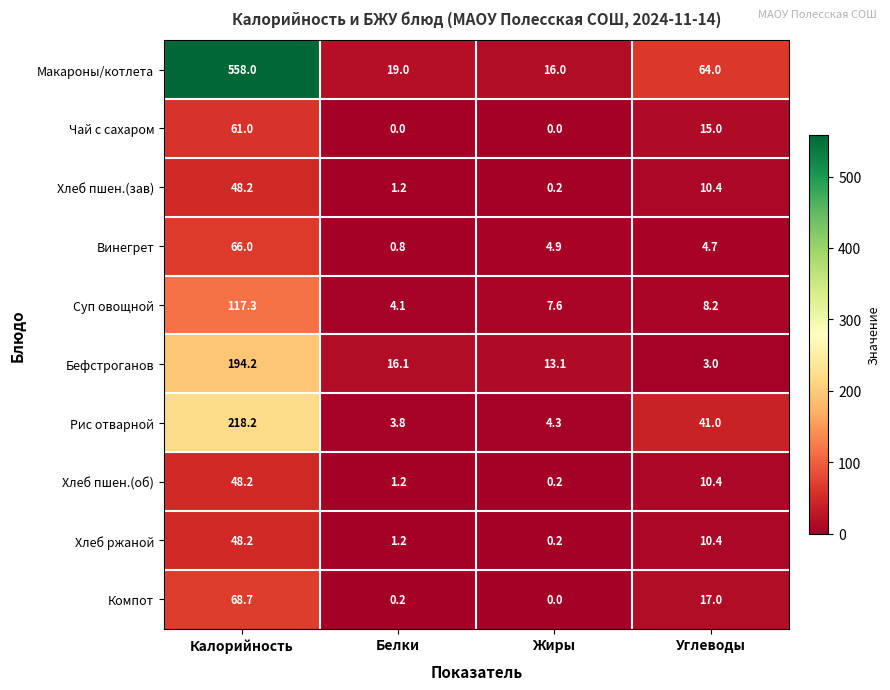

What is the total value across all series at Калорийность?

1428.0